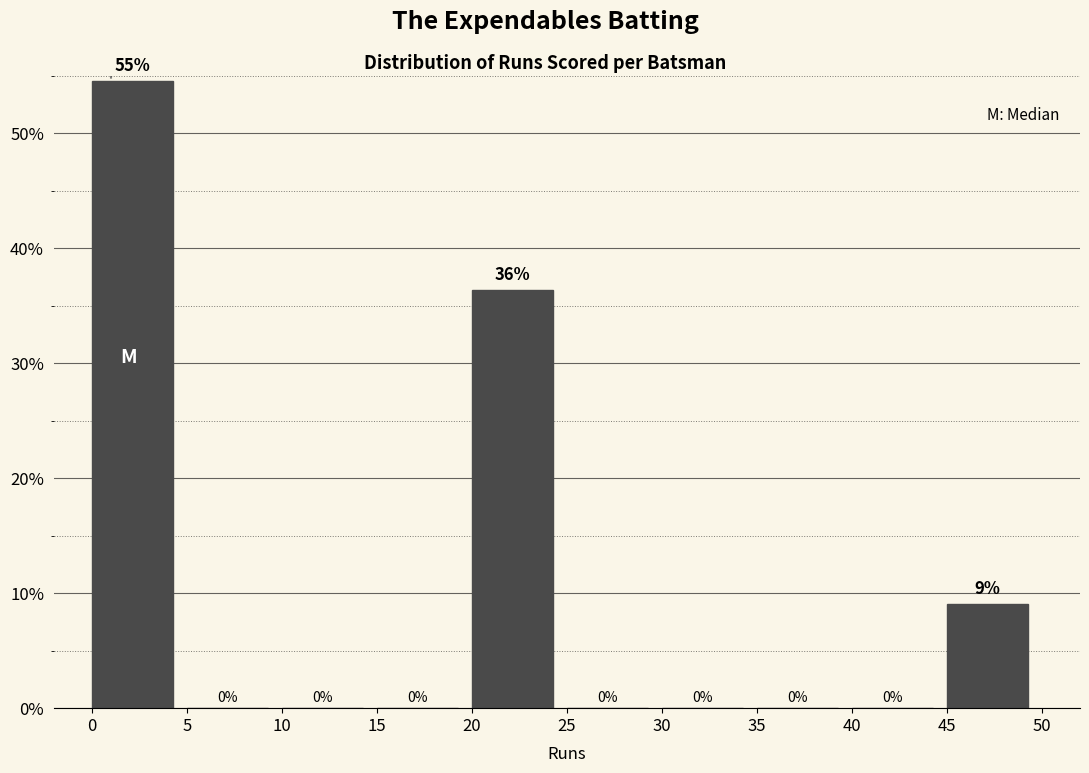

Which range on the x-axis has the tallest bar?

0 to 5